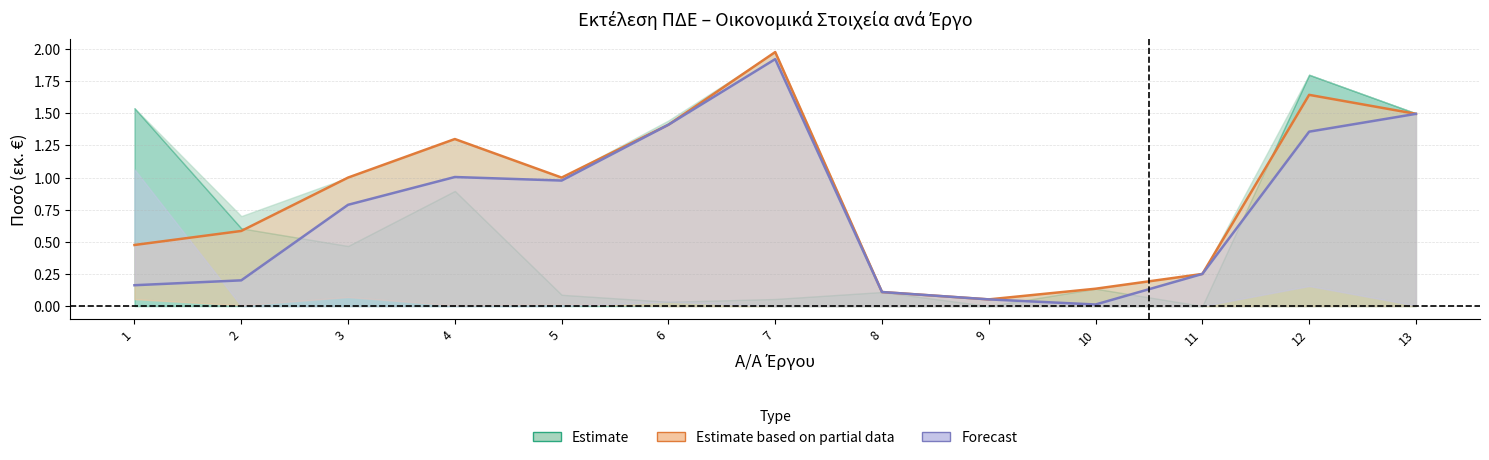

Is it true that Υπόλοιπο 2016 (Forecast) equals 0.2 at 11?

True